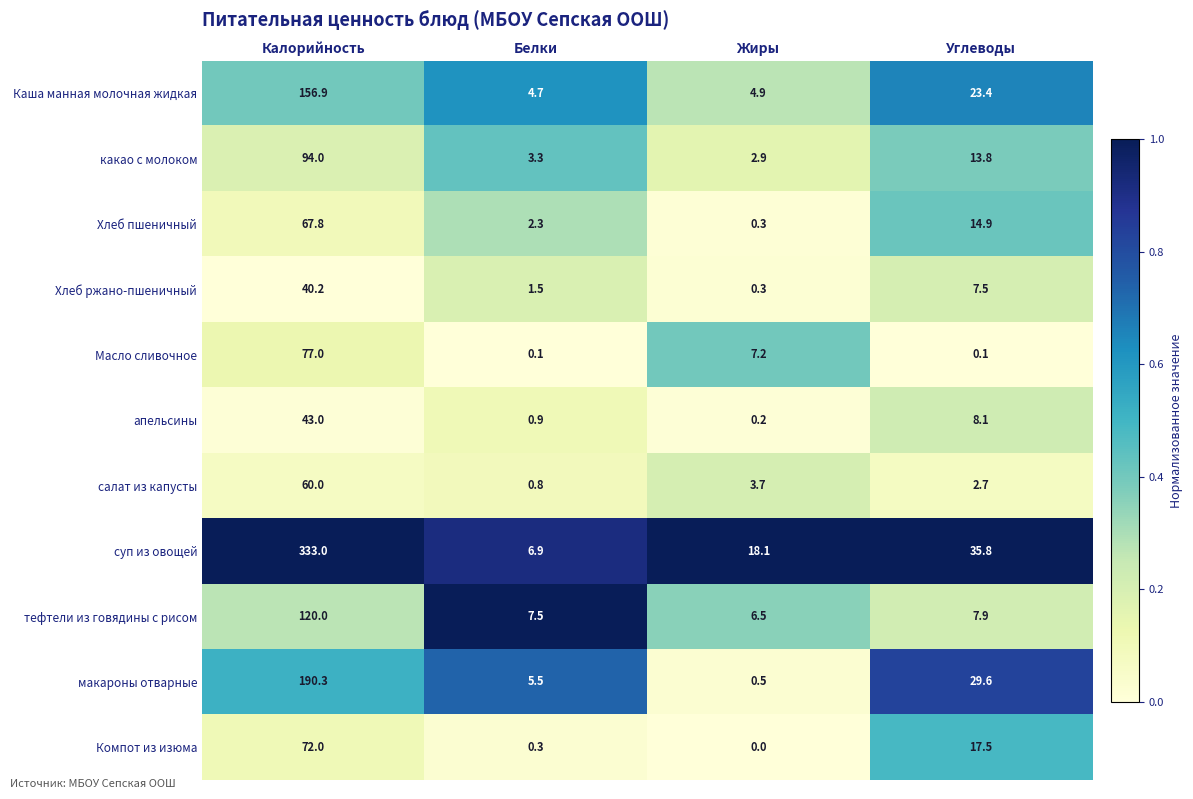

List the series in order of their peak value, lowest first.

Хлеб ржано-пшеничный, апельсины, салат из капусты, Хлеб пшеничный, Компот из изюма, Масло сливочное, какао с молоком, тефтели из говядины с рисом, Каша манная молочная жидкая, макароны отварные, суп из овощей